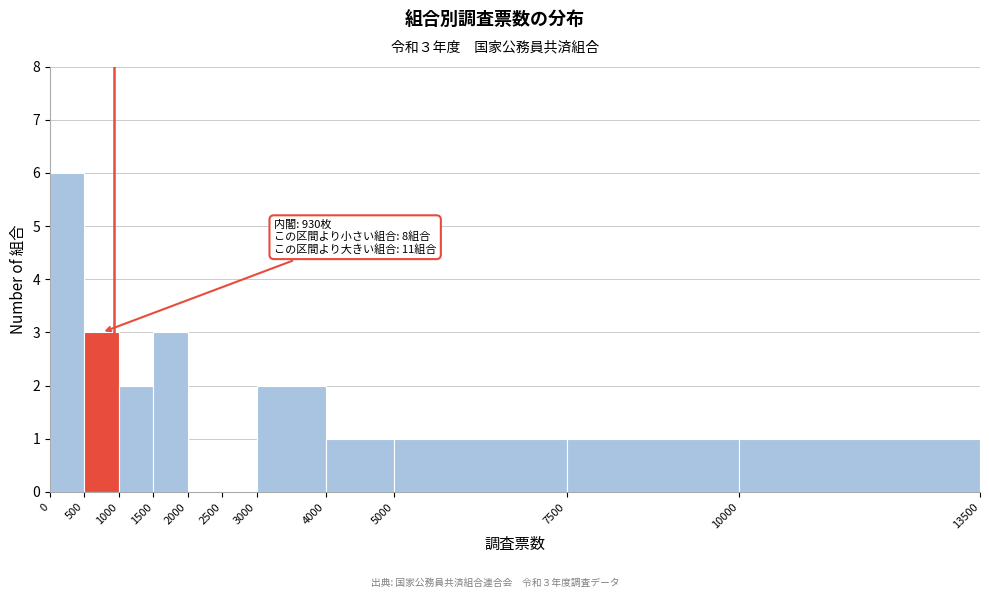

Over which range of the x-axis is the bar tallest?

0 to 500